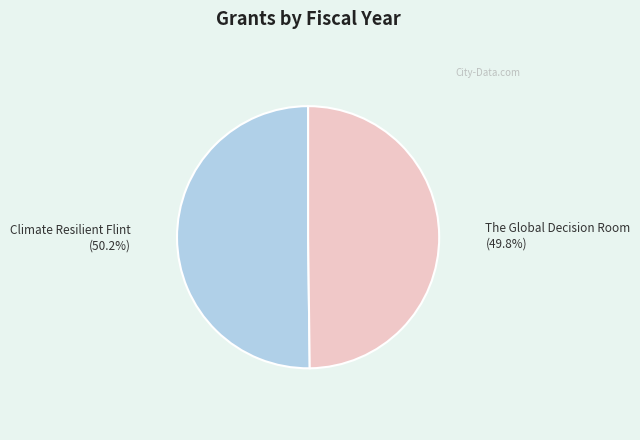

The Climate Resilient Flint slice represents 58% of the pie. True or false?

False